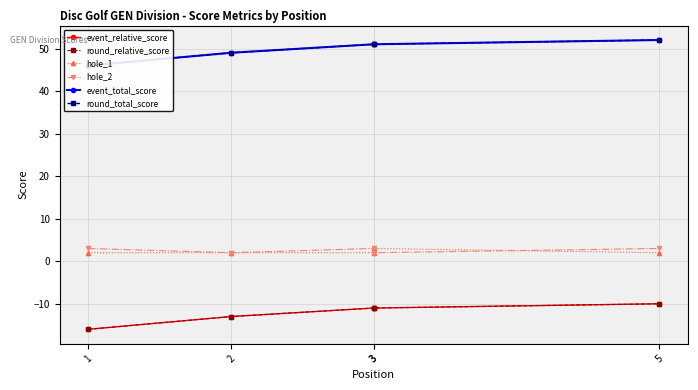

What are all the series names shown in the legend?

event_relative_score, round_relative_score, hole_1, hole_2, event_total_score, round_total_score